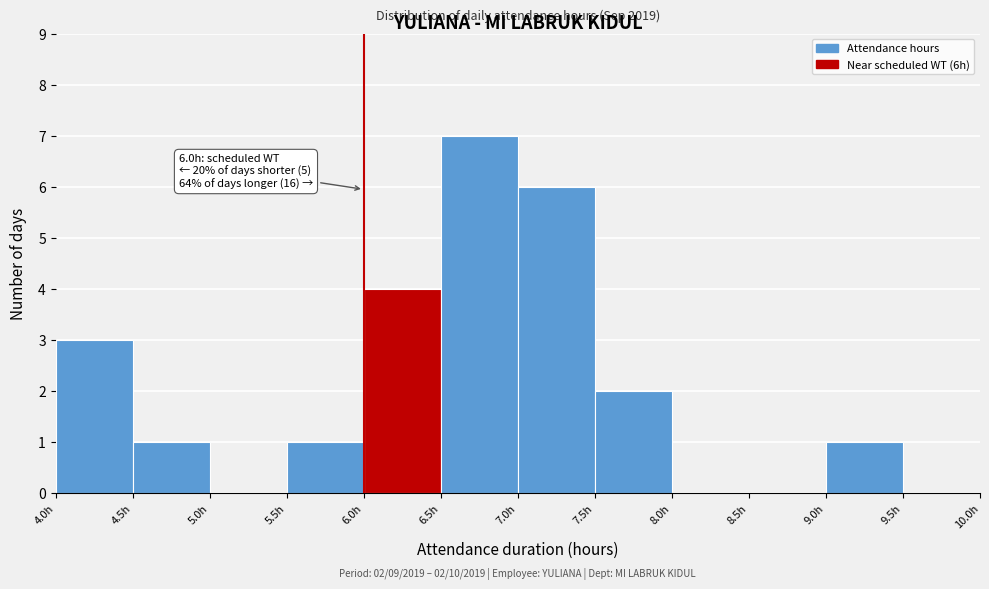

Over which range of the x-axis is the bar tallest?

6.5 to 7.0